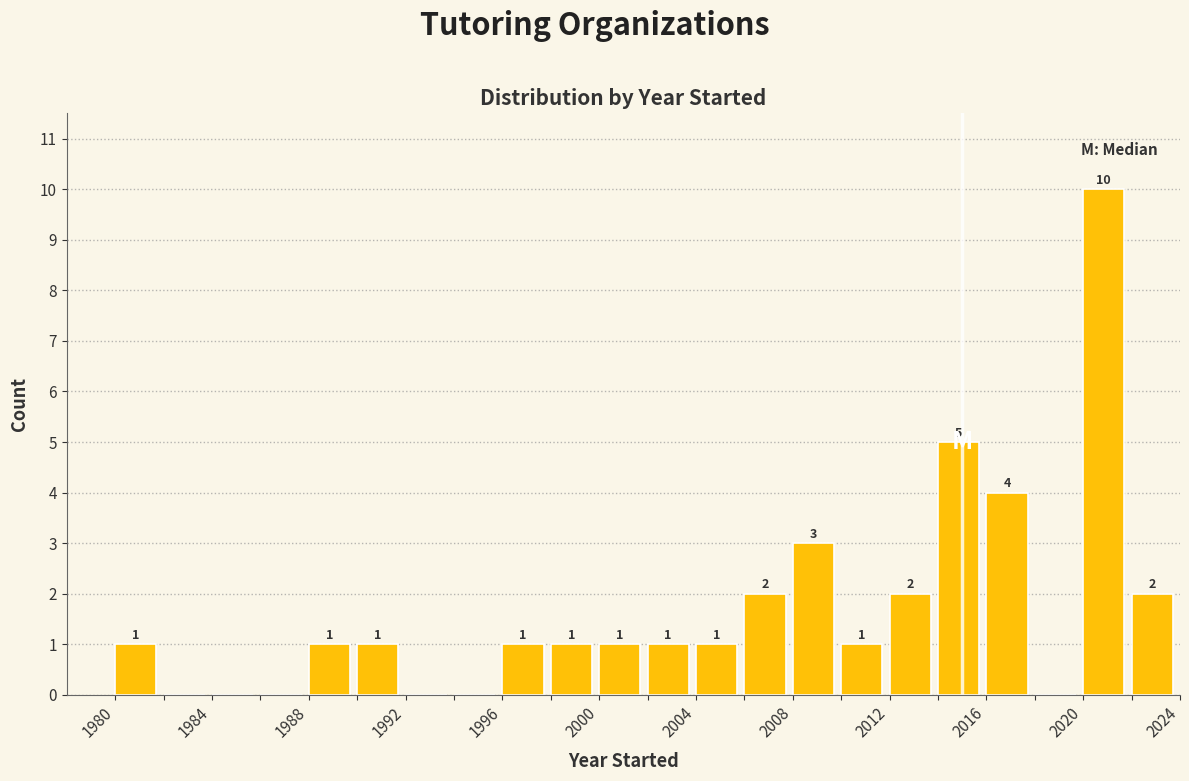

Over which range of the x-axis is the bar tallest?

2020 to 2022